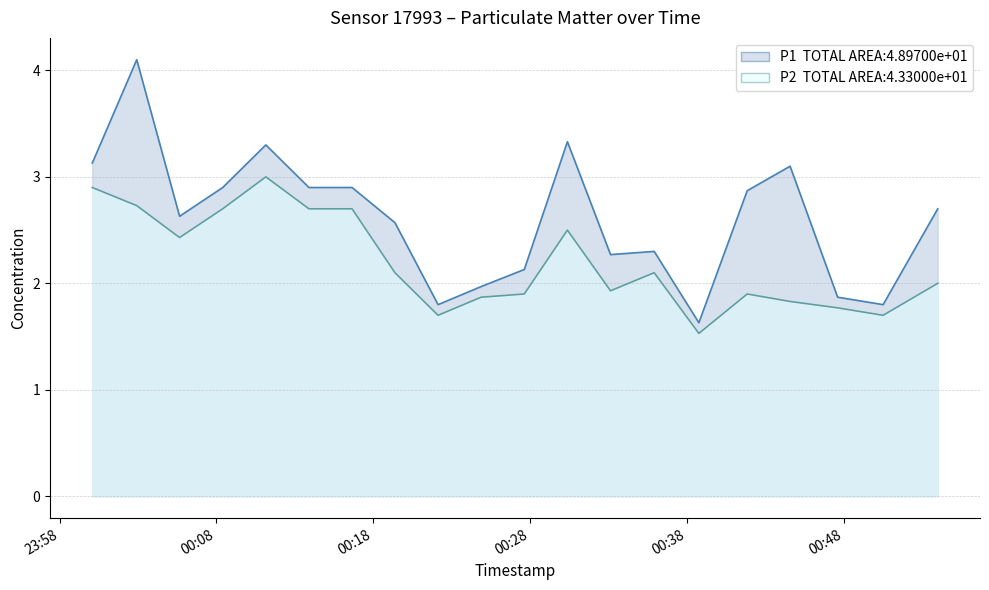

True or false: P2 has a value of 2.6 at 2023-02-26T00:24:53.

False